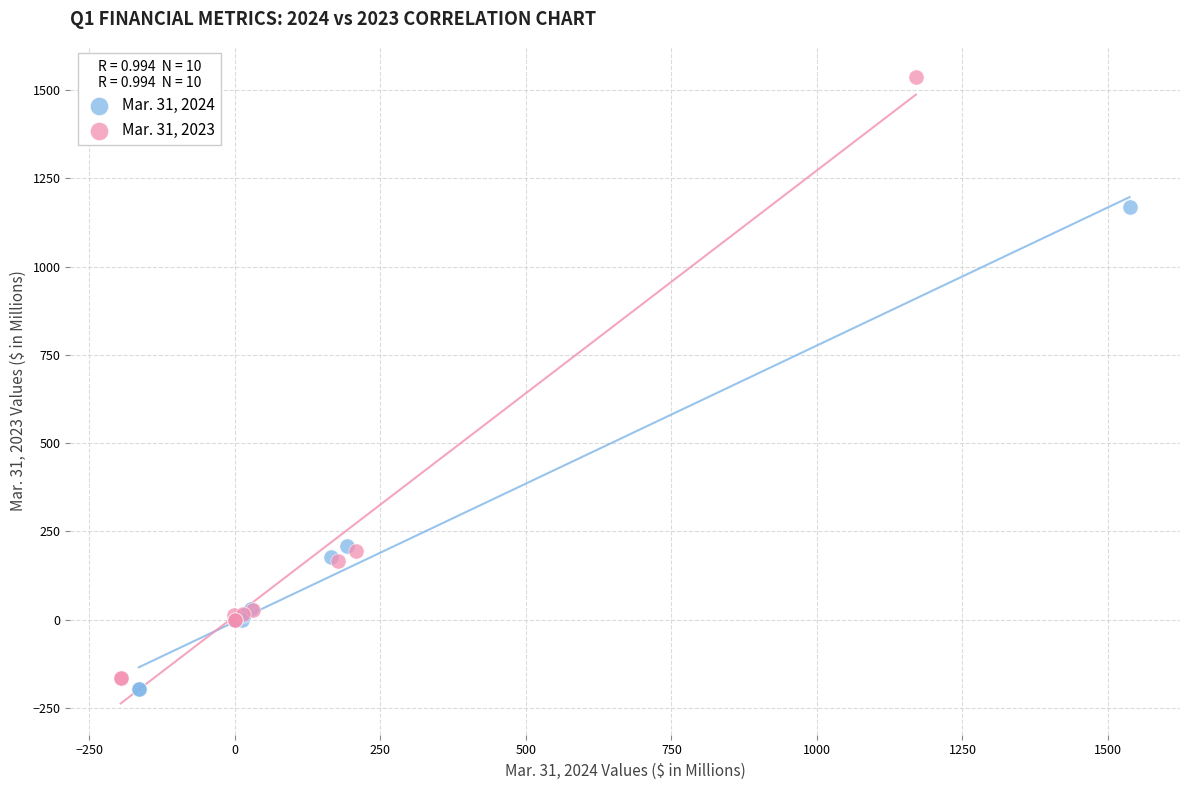

Which series has the largest Y range (max minus min)?

Mar. 31, 2023